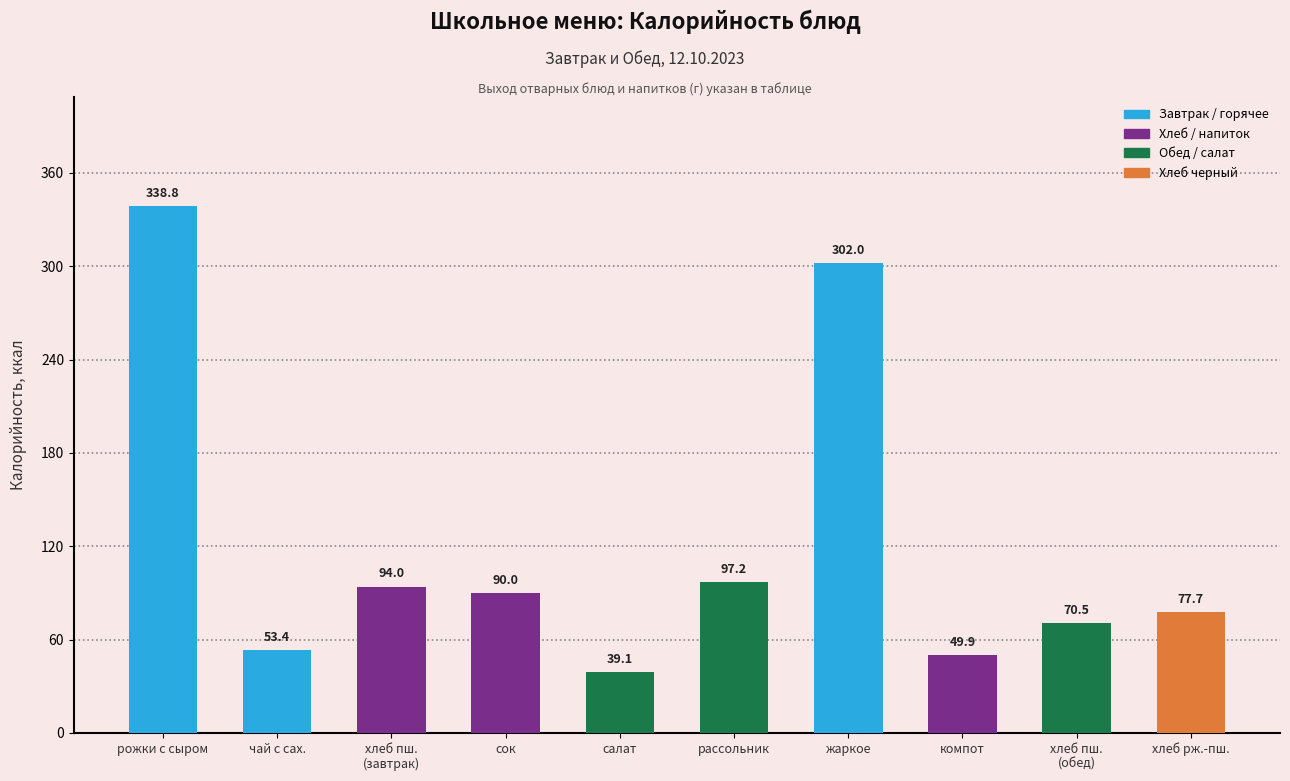

The value at хлеб пш.
(завтрак) is 41.5. True or false?

False